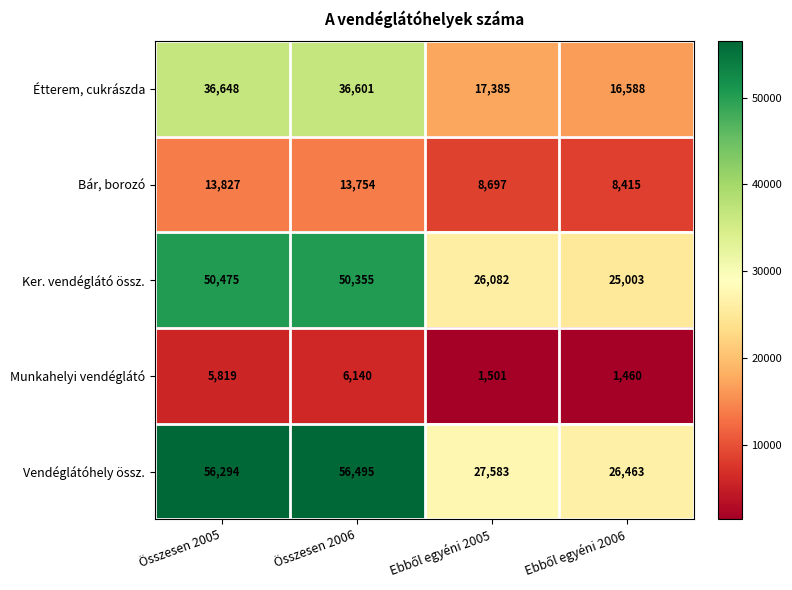

Reading right to left, extract all data points from this chart.

Étterem, cukrászda: 16588	17385	36601	36648
Bár, borozó: 8415	8697	13754	13827
Ker. vendéglátó össz.: 25003	26082	50355	50475
Munkahelyi vendéglátó: 1460	1501	6140	5819
Vendéglátóhely össz.: 26463	27583	56495	56294